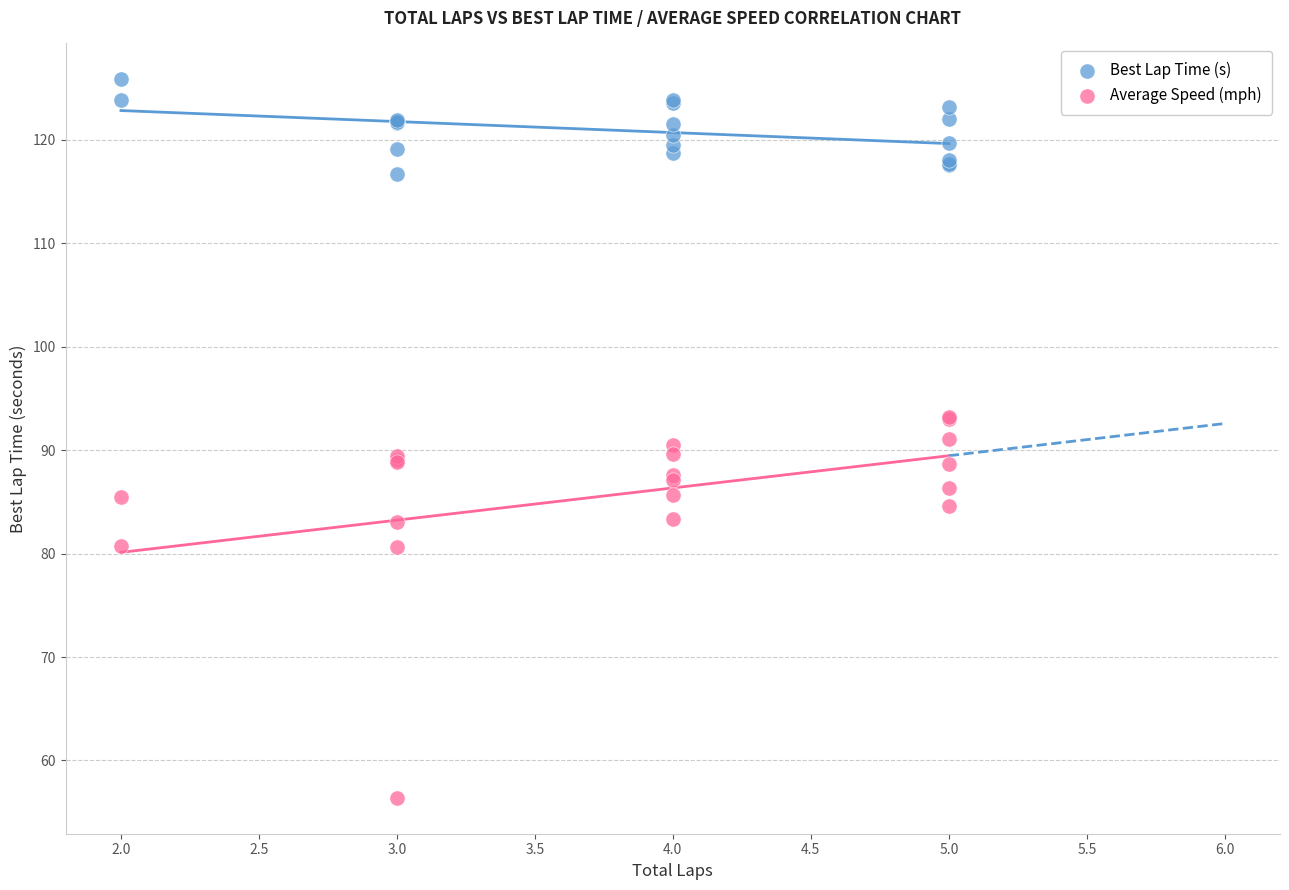

Which series contains the highest Y value?

Best Lap Time (s)